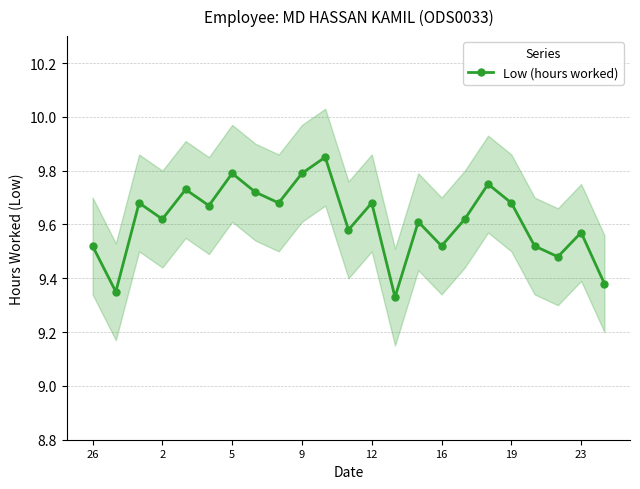

What is the approximate value at 22?

9.4